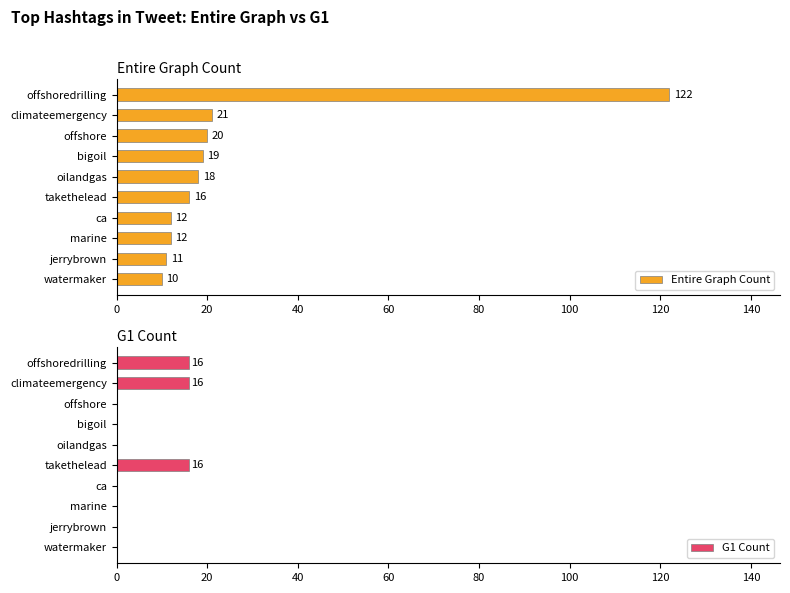

Which series has the largest total across all categories?

Entire Graph Count